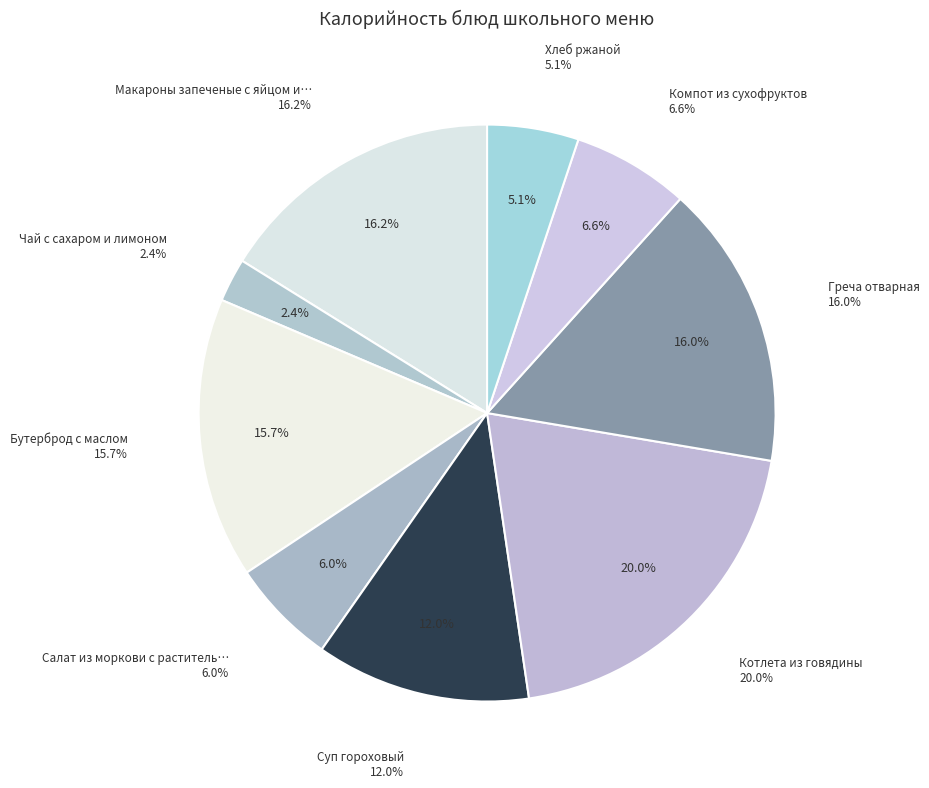

Does Салат из моркови с растительным маслом account for over 50% of the chart?

No